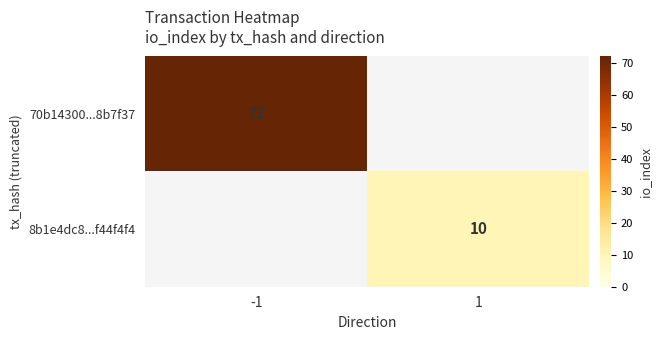

True or false: 8b1e4dc8...f44f4f4 has a value of 10 at 1.

True